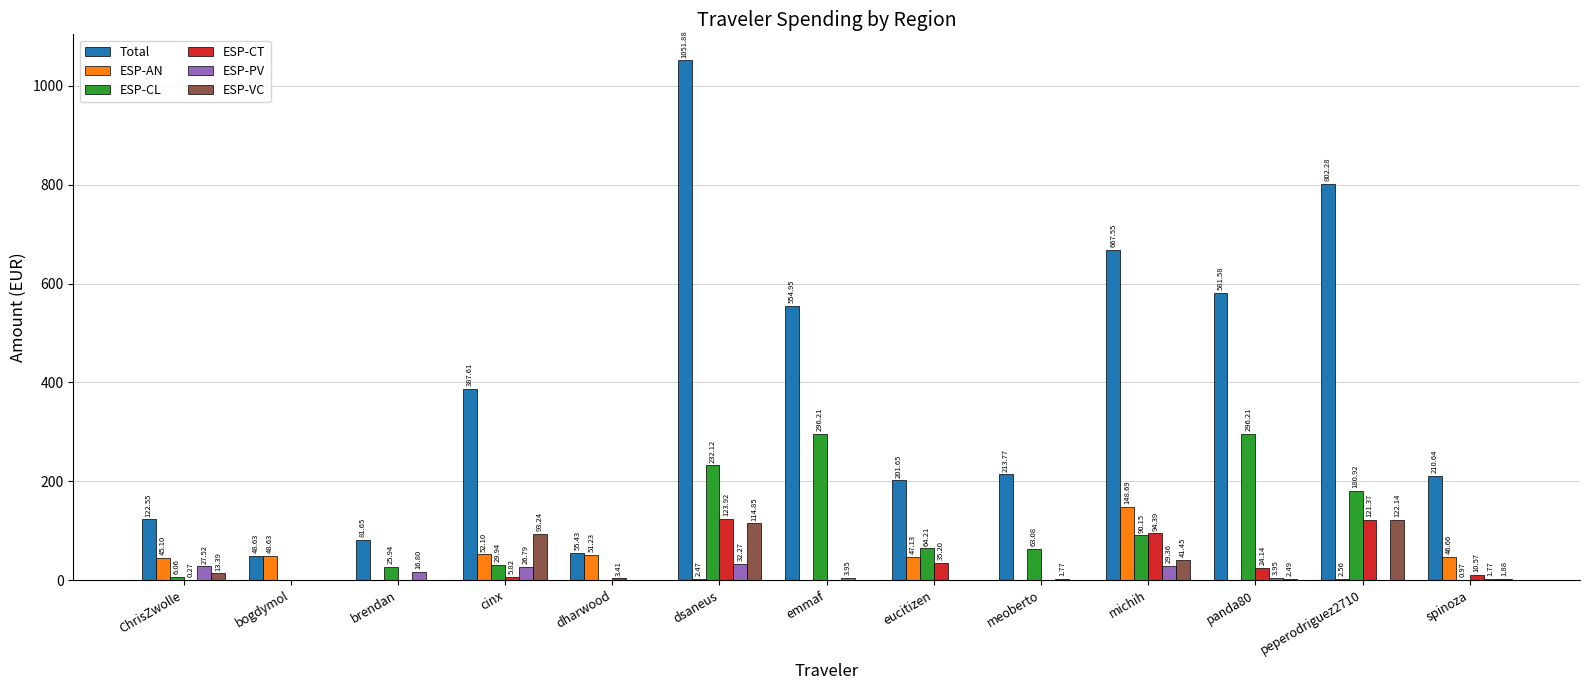

Which series changed the most between bogdymol and dharwood?

Total